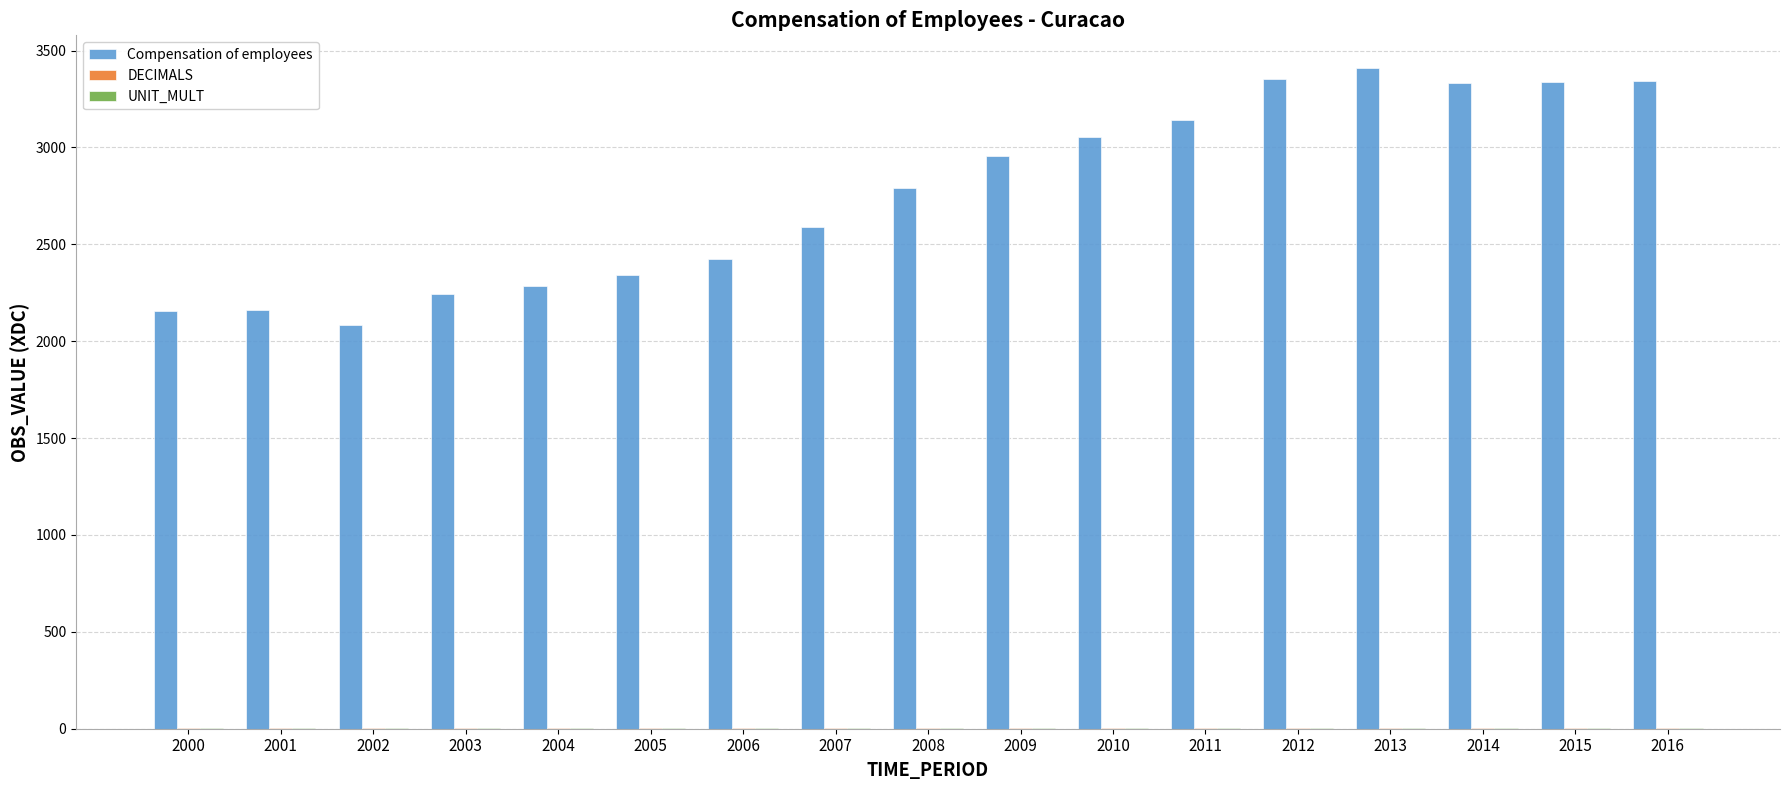

Which series has the largest total across all categories?

Compensation of employees